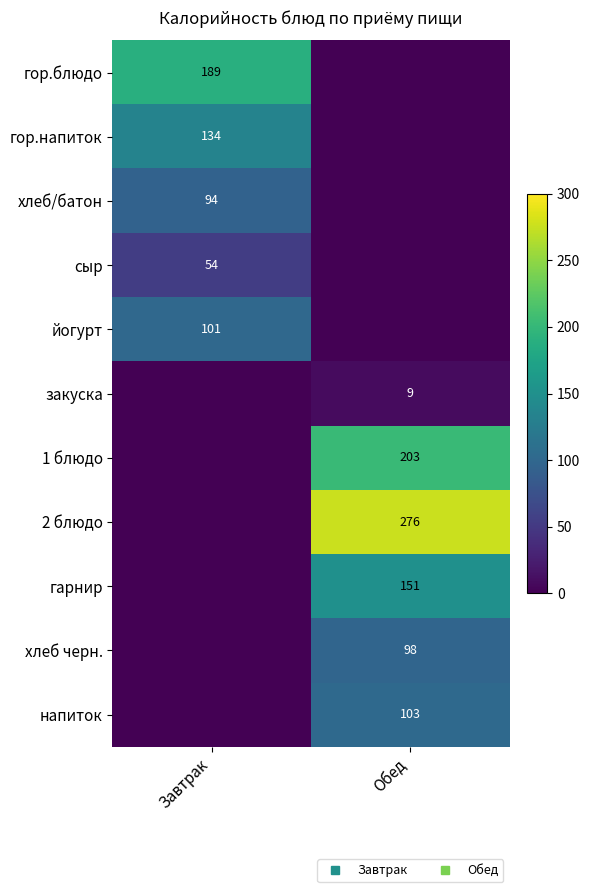

At which label is 1 блюдо closest to 101?

Завтрак